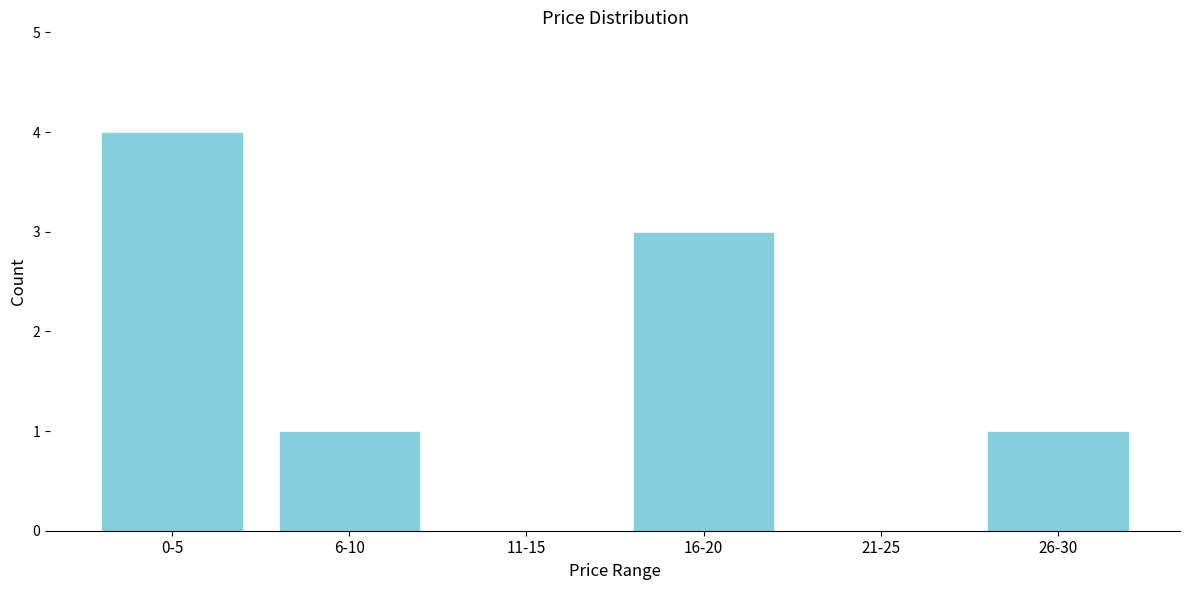

Reading left to right, transcribe all the data shown in this chart.

0-5=4	6-10=1	11-15=0	16-20=3	21-25=0	26-30=1